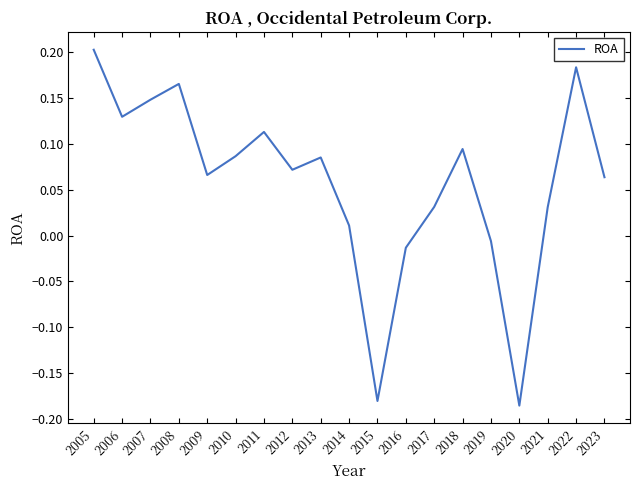

At which label is the value closest to 0?

2019